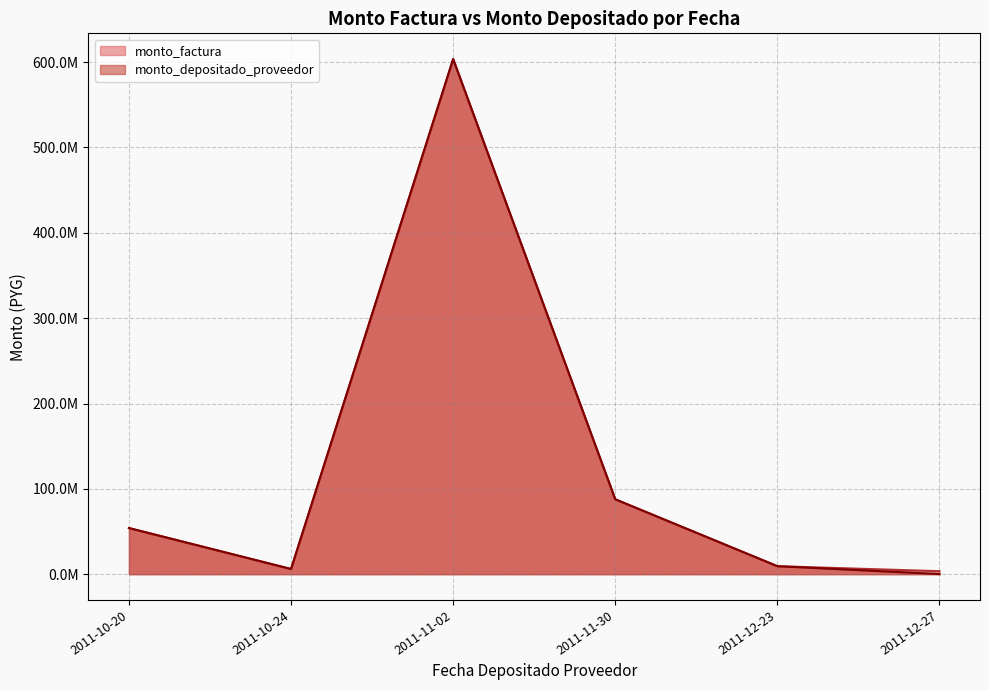

The value of monto_factura at 2011-12-23 is 15502958. True or false?

False